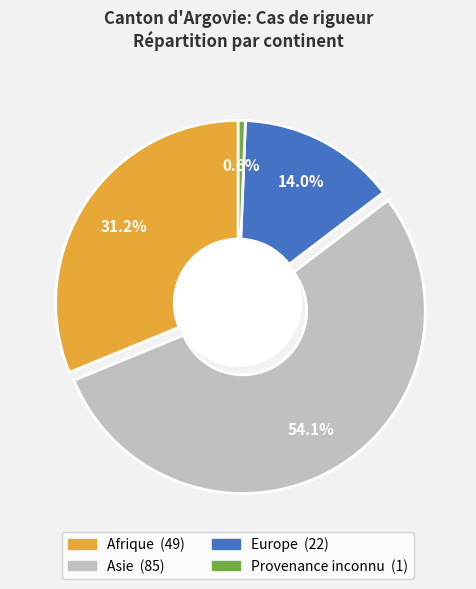

To the nearest percent, what portion does Afrique represent?

31%